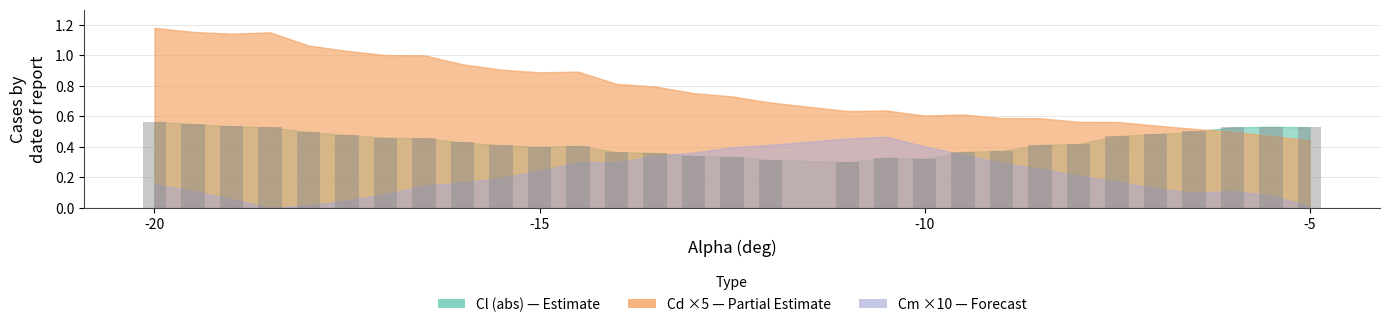

Count the values in the range 0 to 1.

30